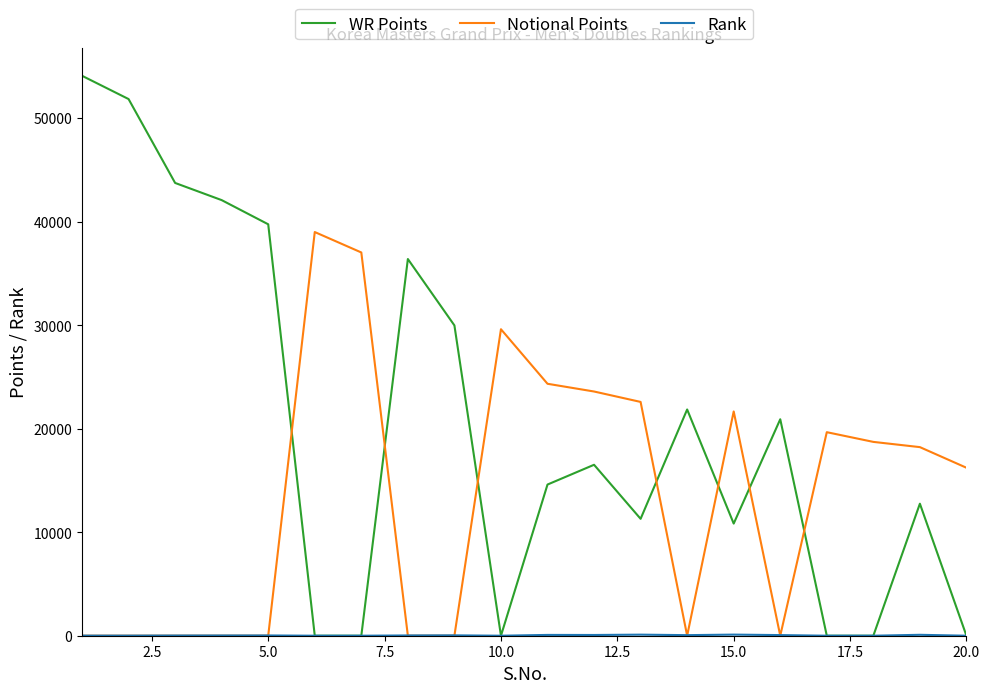

What is the greatest value displayed?

54078